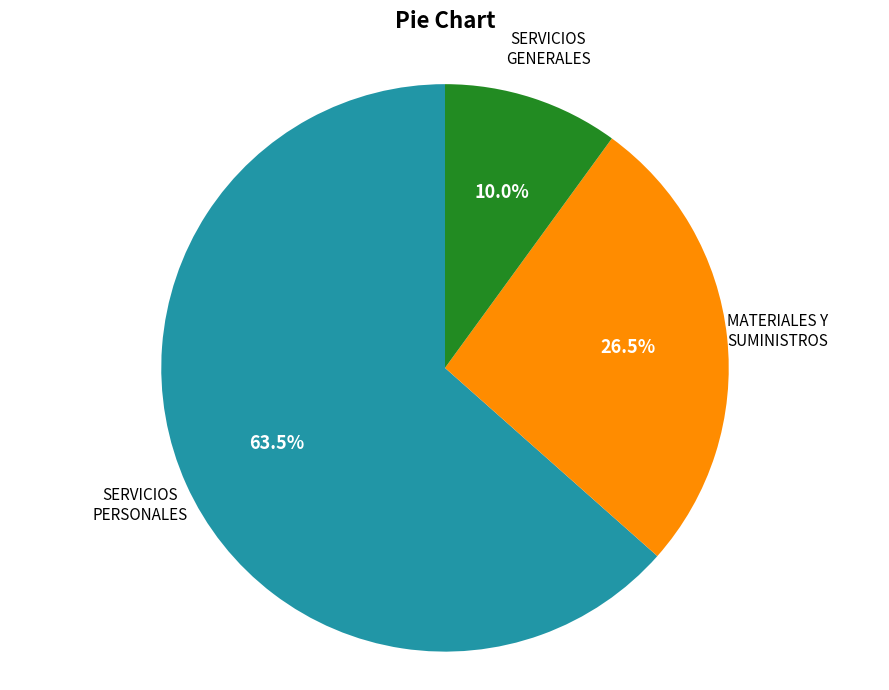

Rank the categories by value from highest to lowest.

SERVICIOS PERSONALES, MATERIALES Y SUMINISTROS, SERVICIOS GENERALES